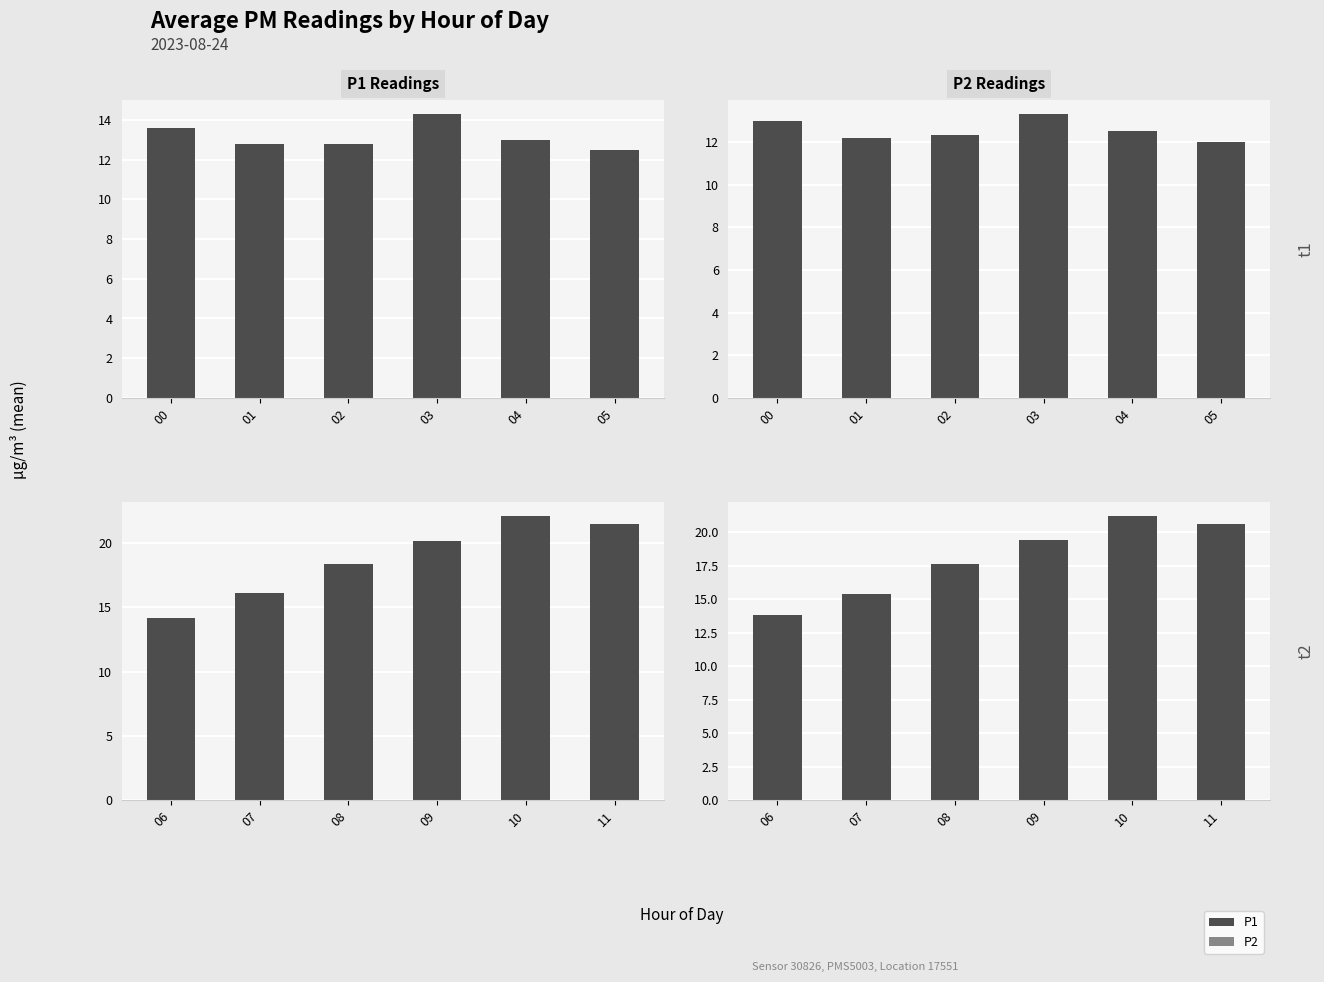

How many bars are there in each group?

2